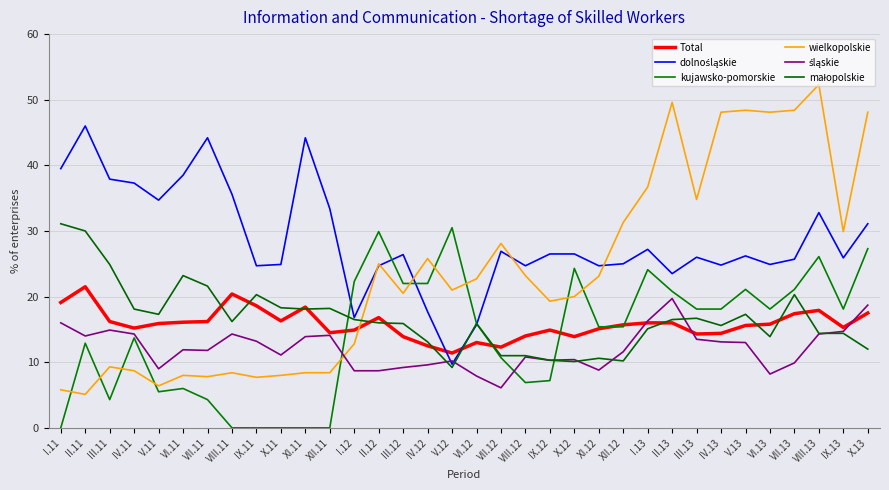

At how many categories does at least one series exceed 50?

1